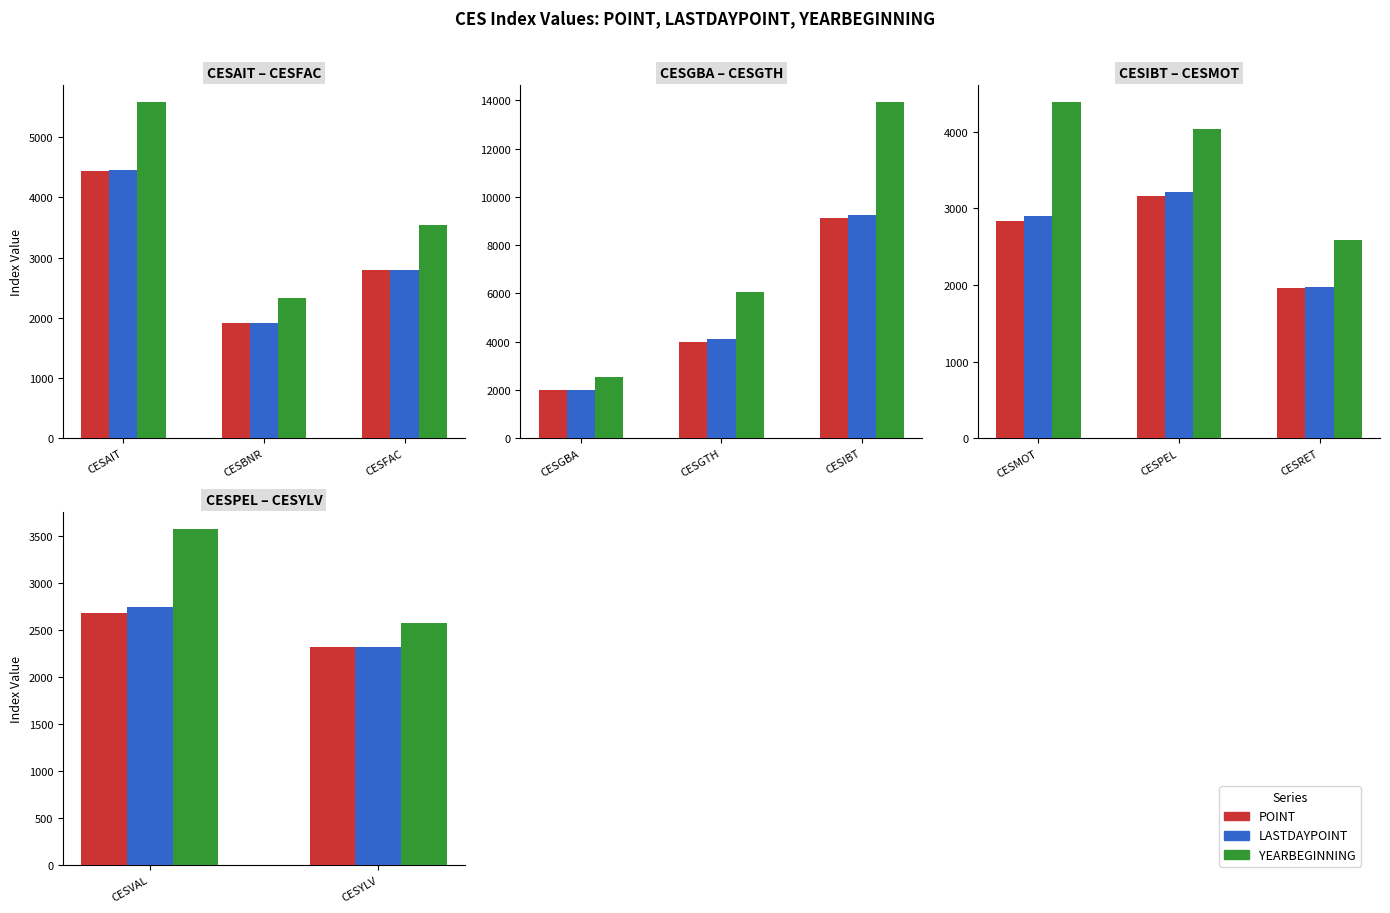

Which series has the largest range (max minus min)?

YEARBEGINNING